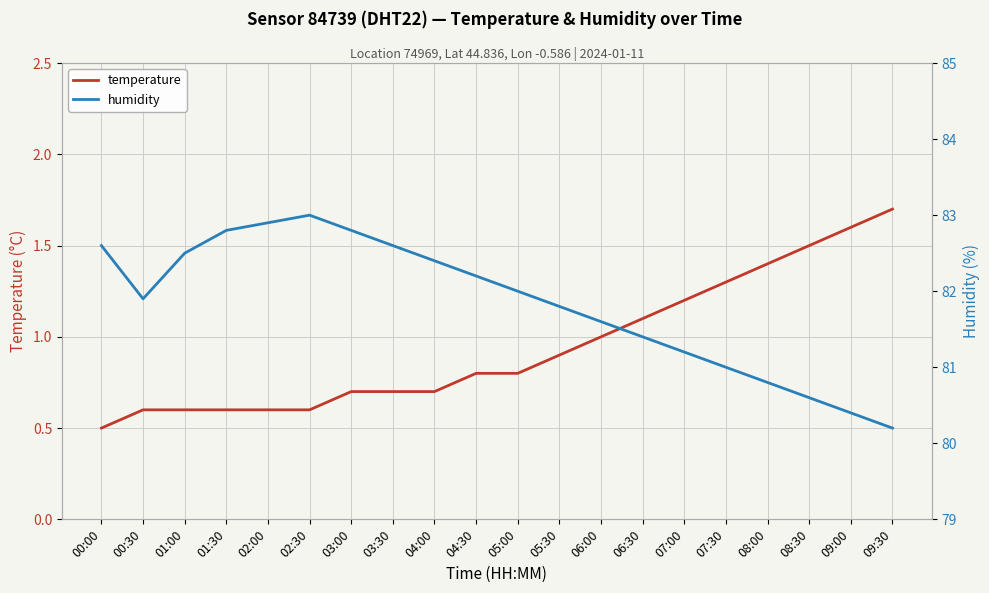

What is the label of the 17th point from the left?

08:00